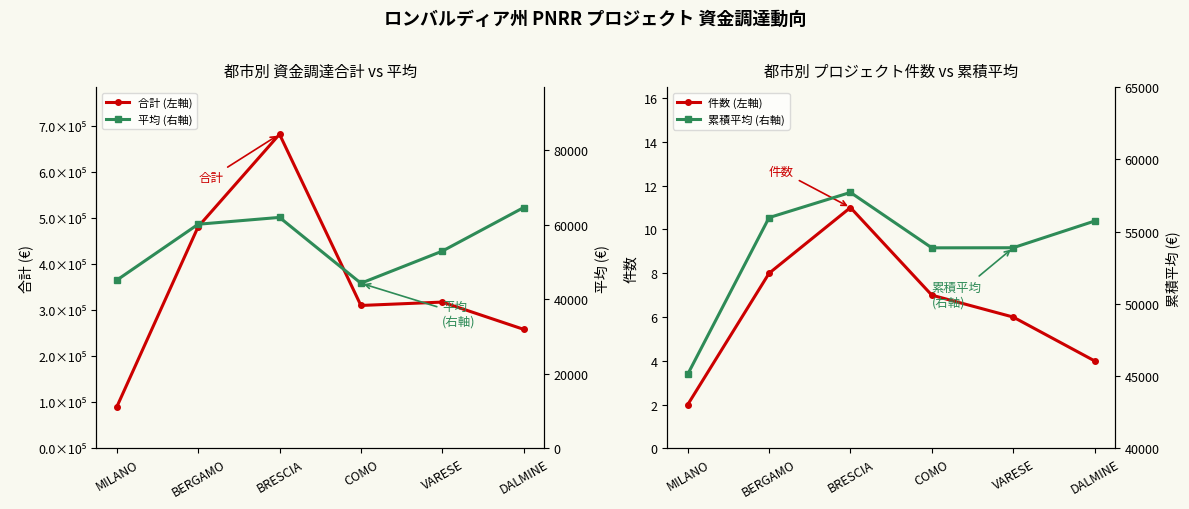

The 合計 (左軸) series shows 310136.4 at COMO. True or false?

True